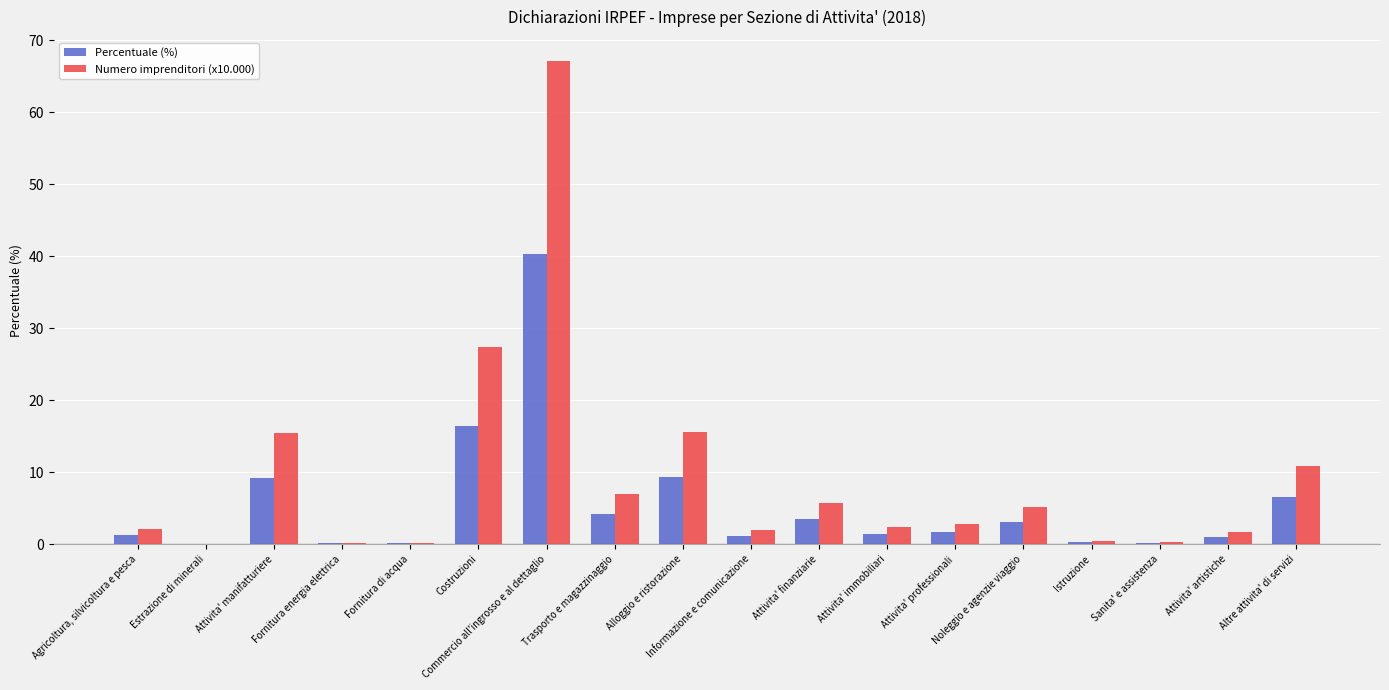

Which series has the largest total across all categories?

Numero imprenditori (x10.000)